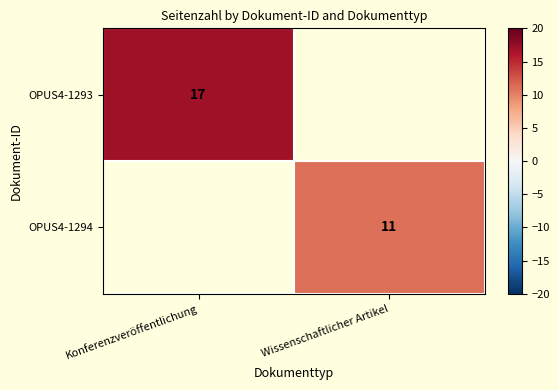

The value of OPUS4-1294 at Wissenschaftlicher Artikel is 11. True or false?

True